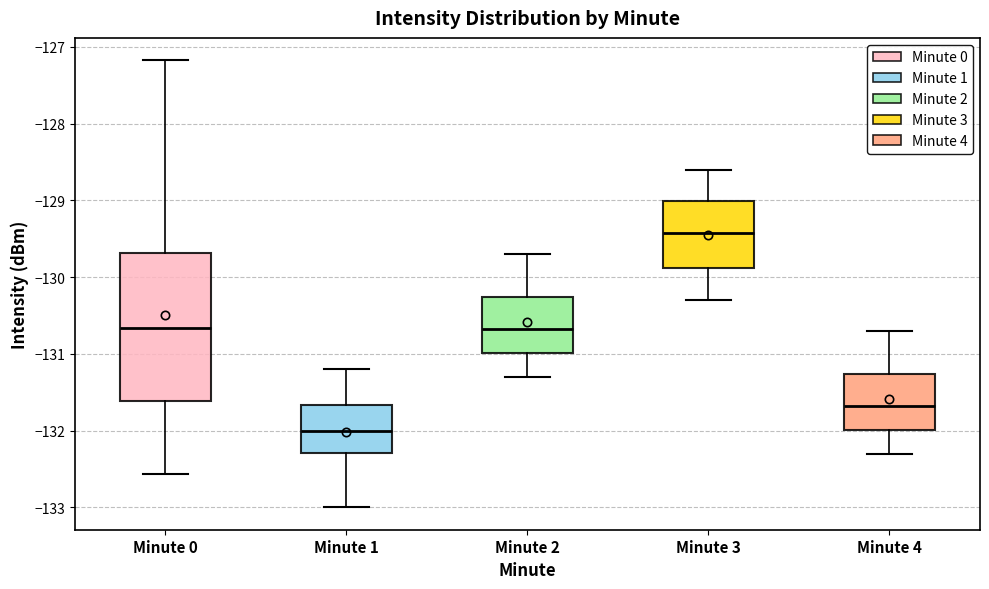

Reading left to right, read every box against the y-axis: the position of its median line, the range the box covers, and the ends of its whiskers. The values are not printed on the chart, so give them approximately, as read against the axis.

Minute 0: median -130.7, box -131.6 to -129.7, whiskers -132.6 to -127.2
Minute 1: median -132.0, box -132.3 to -131.7, whiskers -133.0 to -131.2
Minute 2: median -130.7, box -131.0 to -130.3, whiskers -131.3 to -129.7
Minute 3: median -129.4, box -129.9 to -129.0, whiskers -130.3 to -128.6
Minute 4: median -131.7, box -132.0 to -131.3, whiskers -132.3 to -130.7